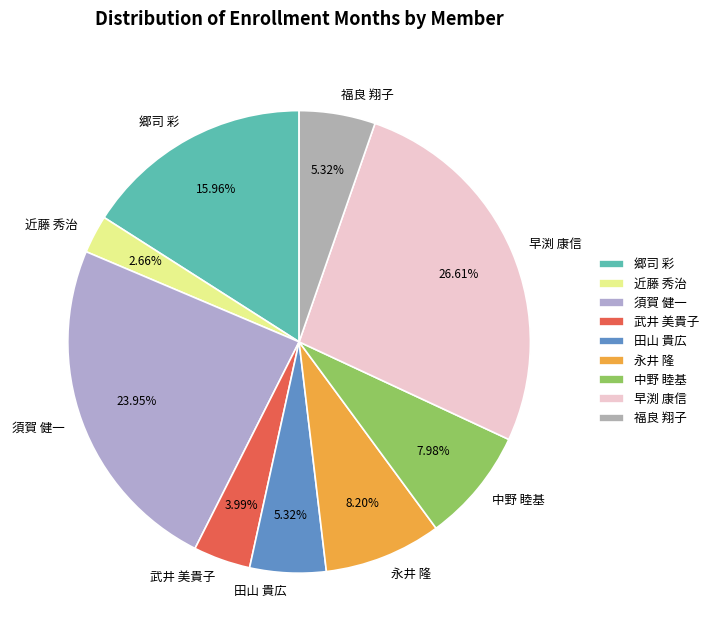

Which has a higher value, 福良 翔子 or 早渕 康信?

早渕 康信